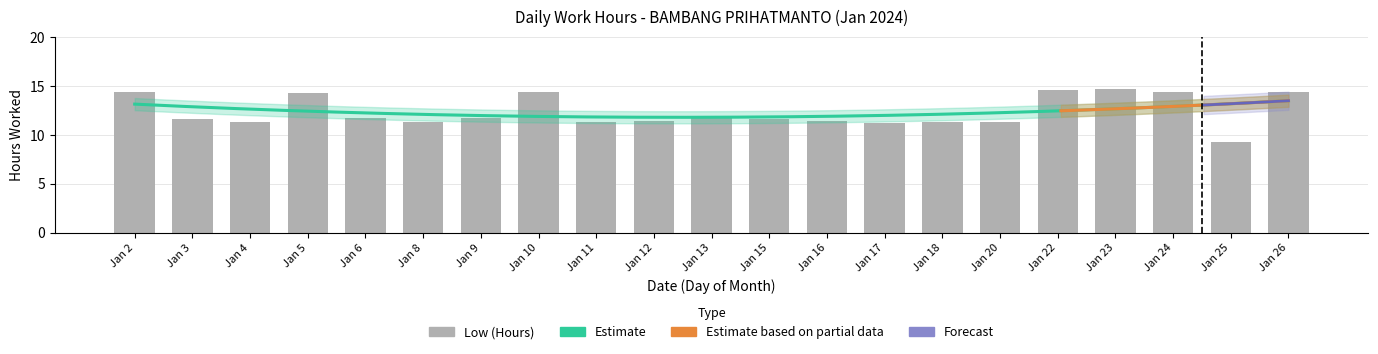

True or false: the data shows 25.0 at Jan 23.

False